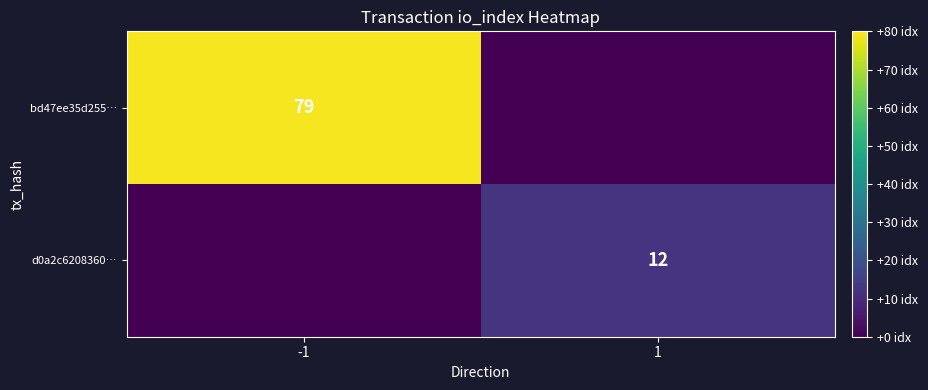

True or false: bd47ee35d255… has a value of 53 at -1.

False